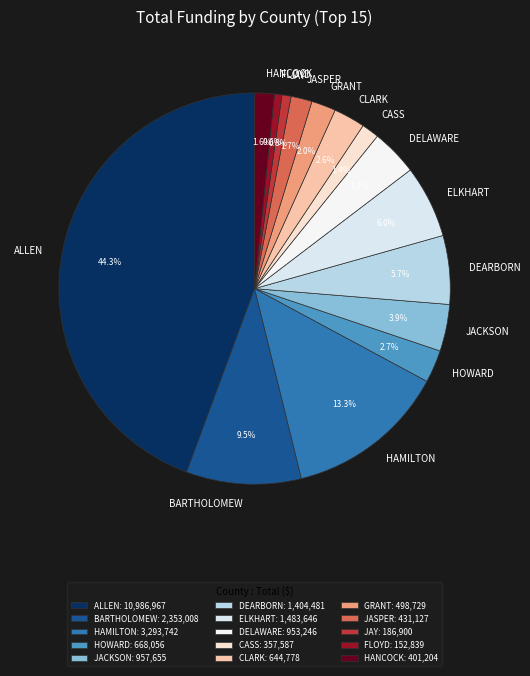

How many slices are in this pie chart?

15